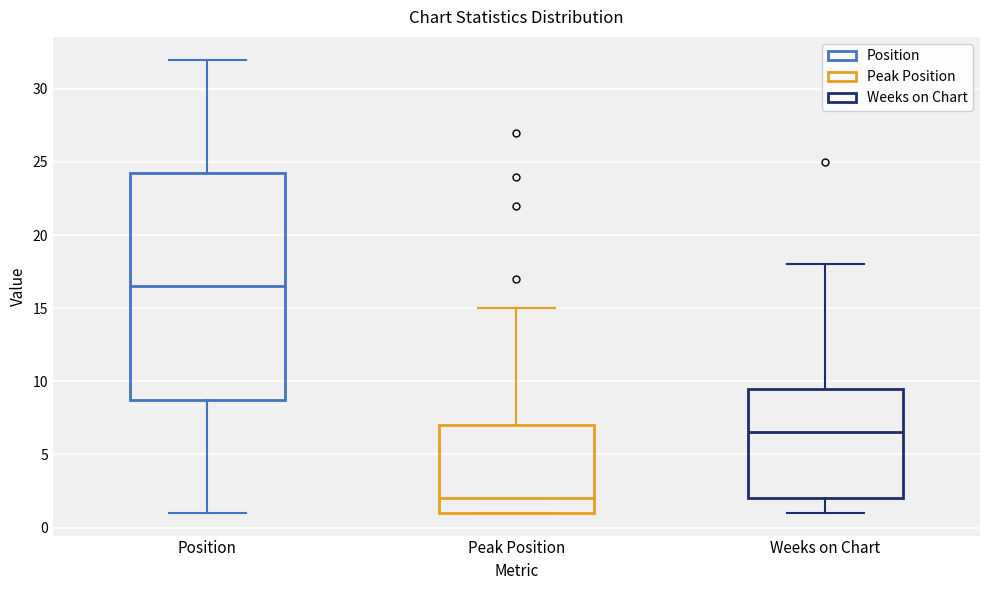

Reading left to right, read every box against the y-axis: the position of its median line, the range the box covers, and the ends of its whiskers. The values are not printed on the chart, so give them approximately, as read against the axis.

Position: median 16.5, box 9.0 to 24.5, whiskers 1.0 to 32.0
Peak Position: median 2.0, box 1.0 to 7.0, whiskers 1.0 to 15.0
Weeks on Chart: median 6.5, box 2.0 to 9.5, whiskers 1.0 to 18.0